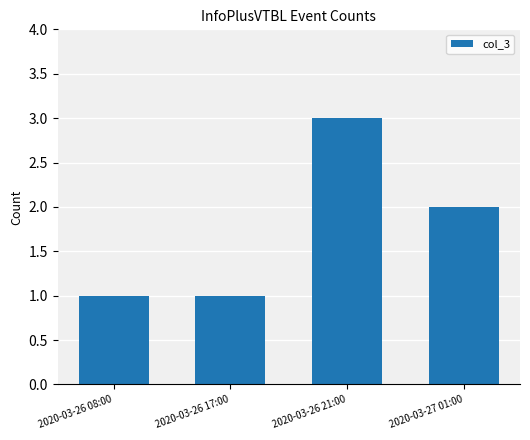

What position from the right is 2020-03-26 08:00?

4